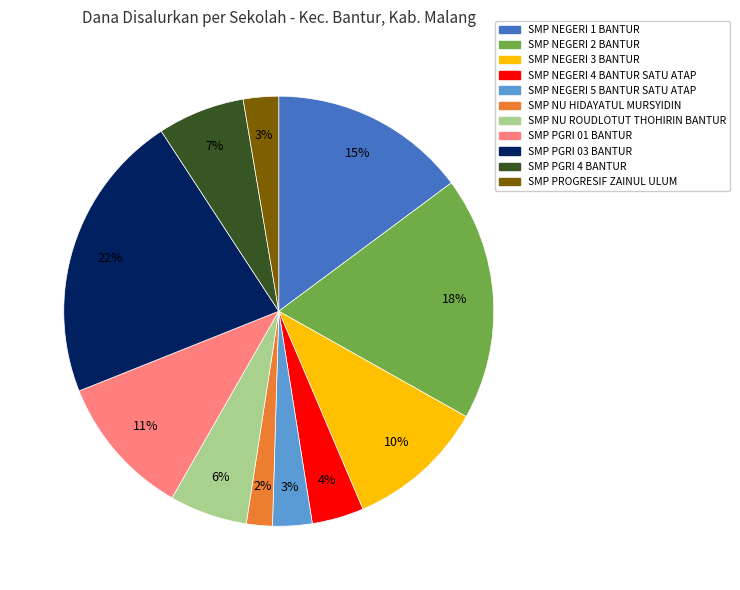

Does SMP NEGERI 5 BANTUR SATU ATAP account for over 50% of the chart?

No